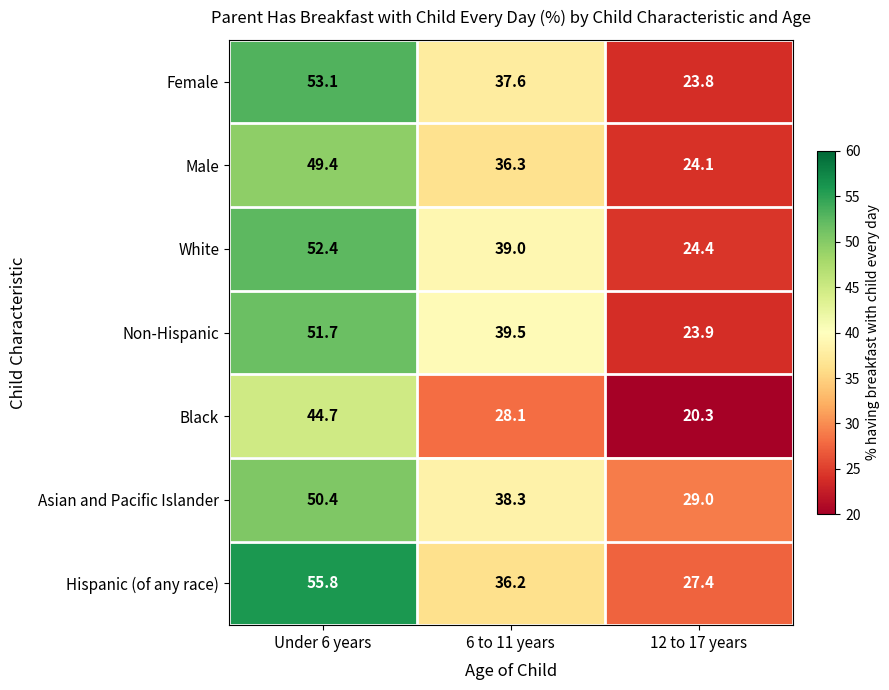

Is the value of Male at 12 to 17 years greater than the value of Non-Hispanic at 6 to 11 years?

No